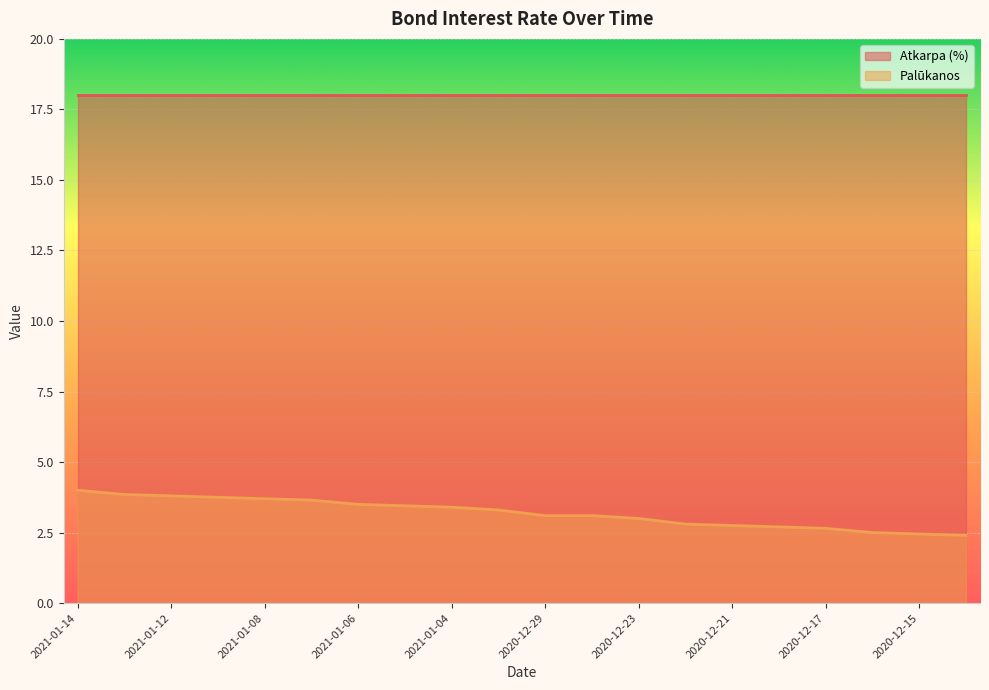

What is the maximum value shown in the chart?

18.0